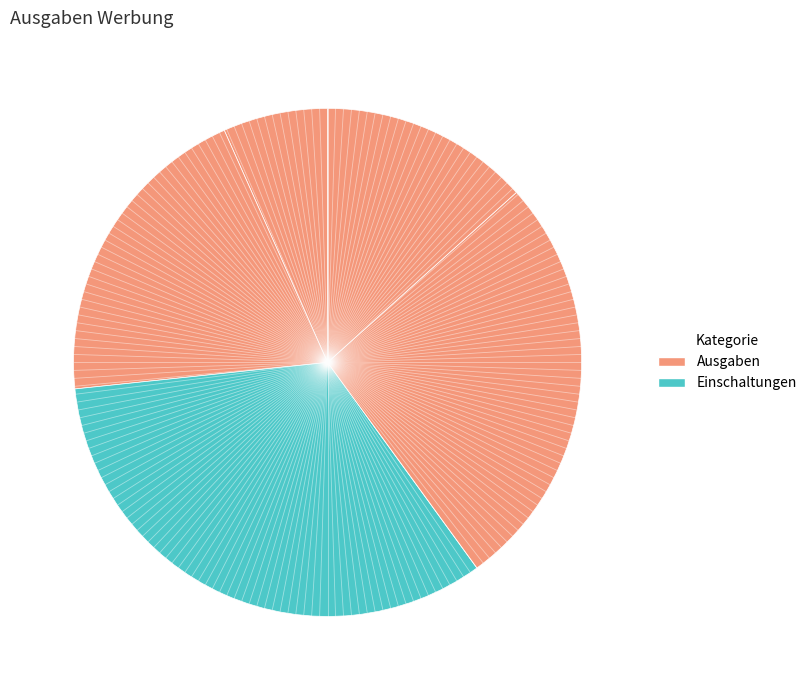

How many slices are in this pie chart?

5